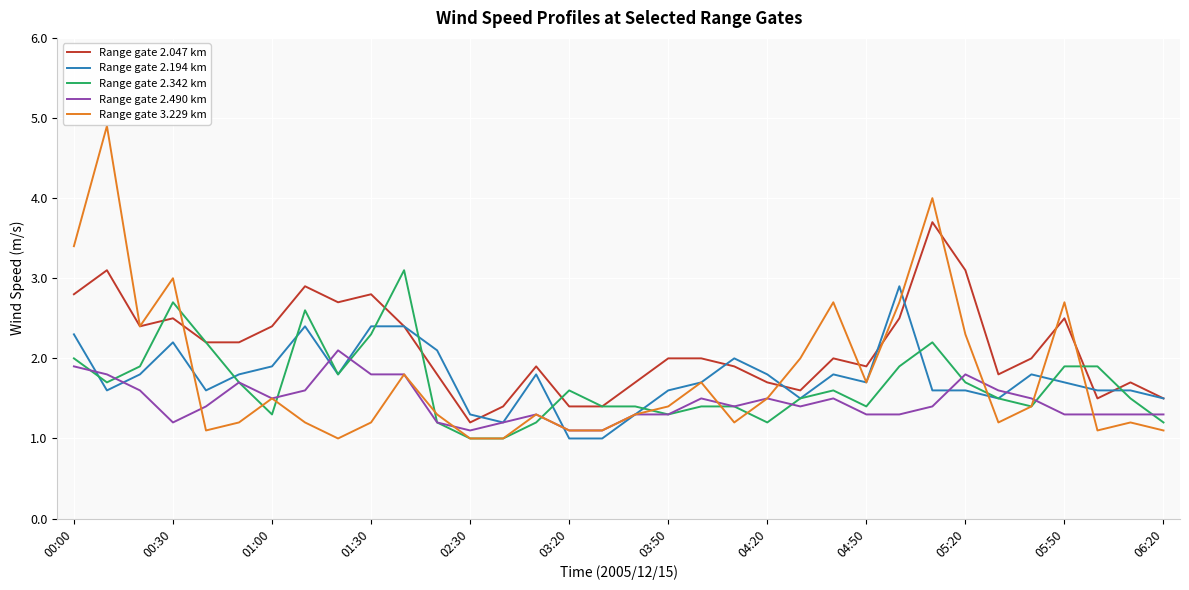

What is the maximum value for Range gate 2.194 km?

2.9